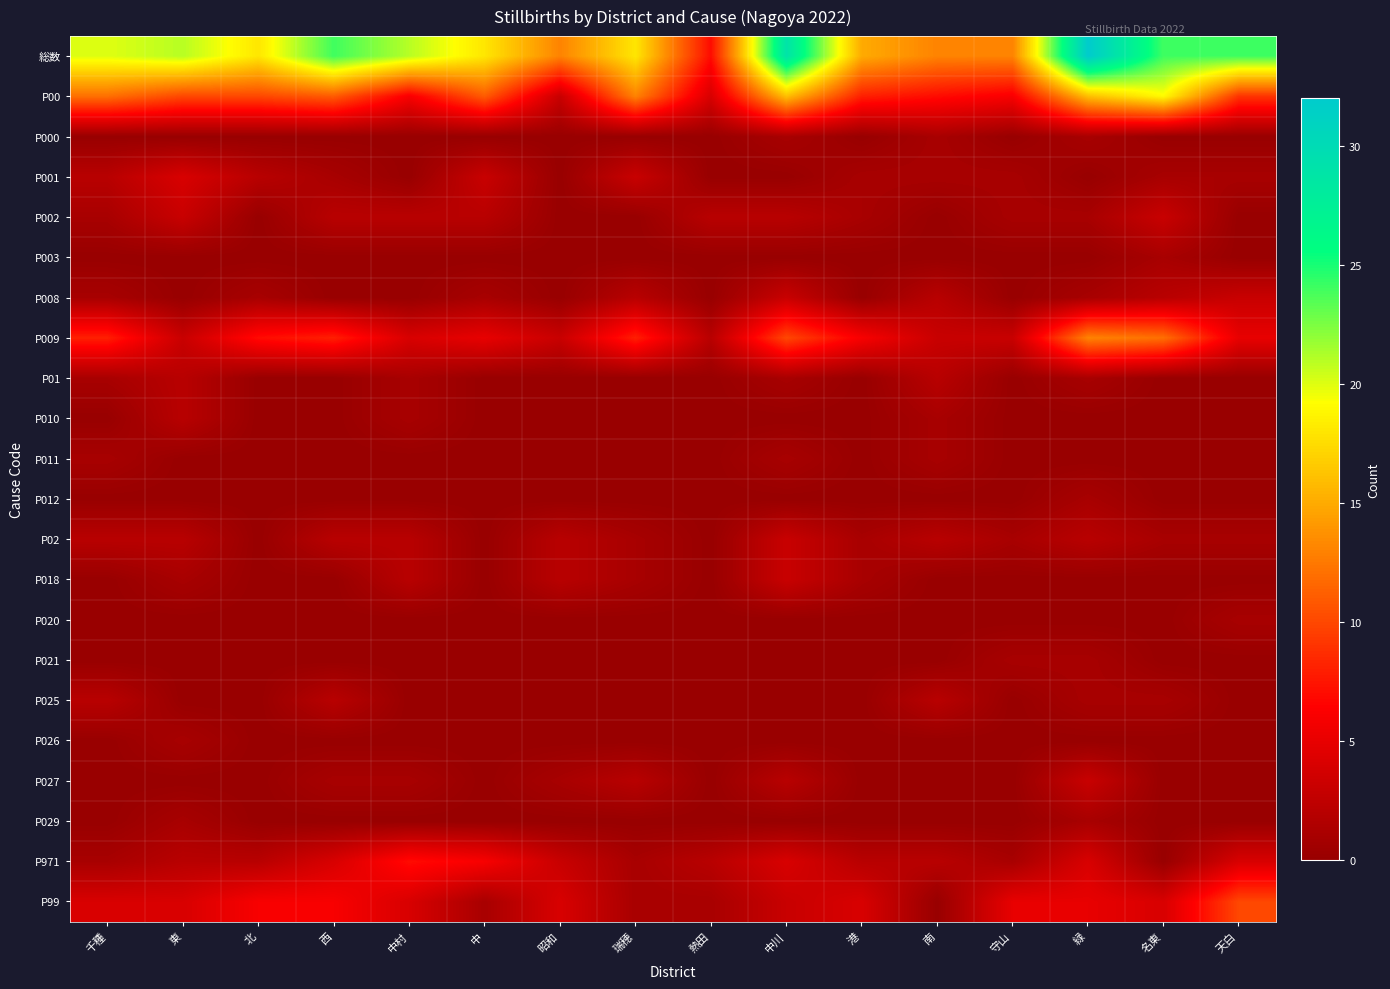

Which series has the largest range (max minus min)?

総数